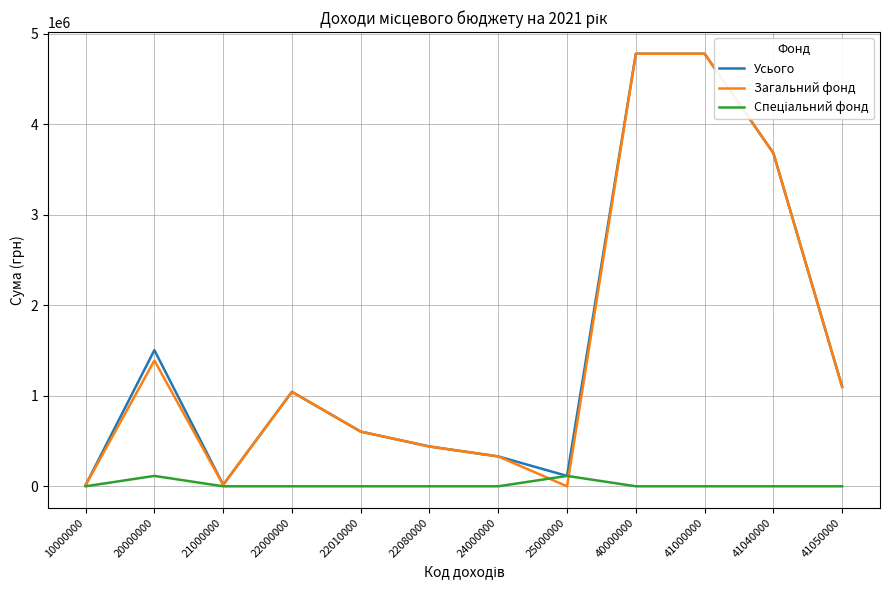

What is the total value across all series at 20000000?

3009260.0